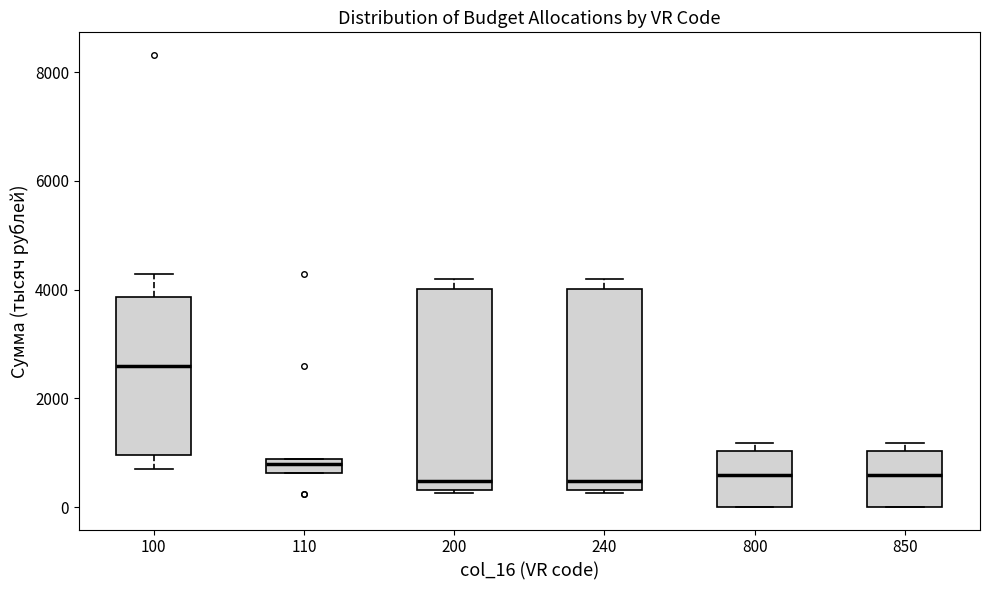

Where is the lower edge of the box at x = 240 on the y-axis? The values are not printed on the chart, so give them approximately, as read against the axis.

400